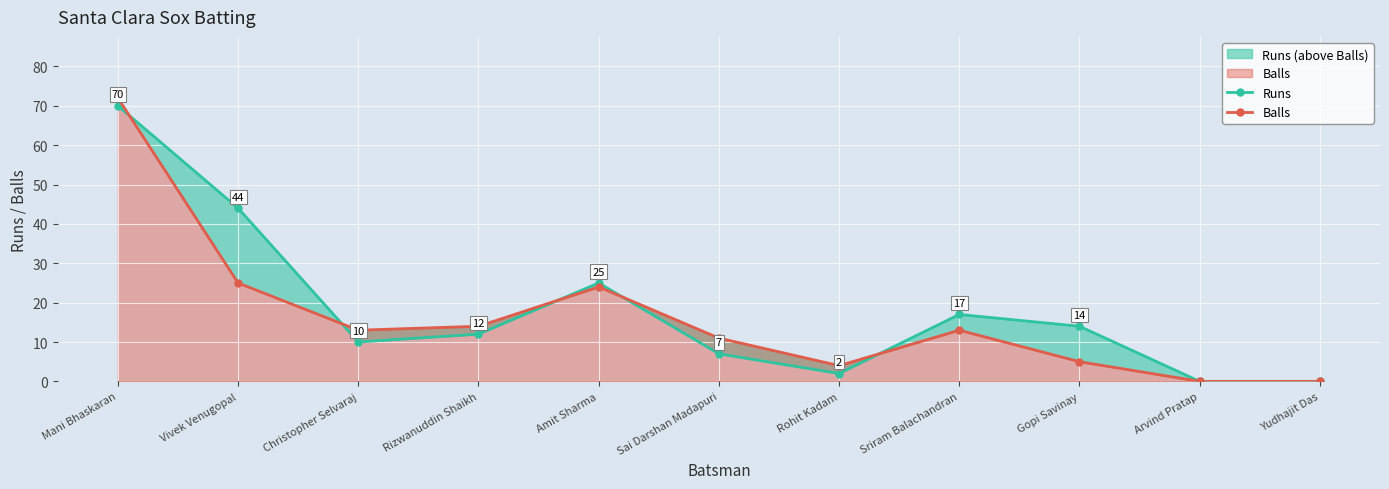

The value of Balls at Rizwanuddin Shaikh is 14. True or false?

True